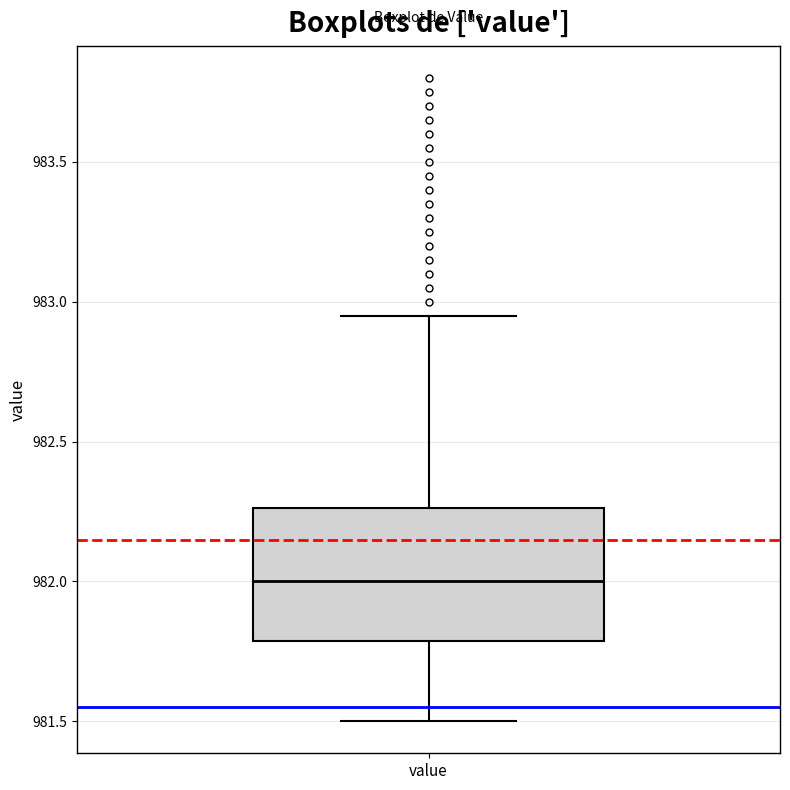

Transcribe this box plot: give where the median line is, the range the box spans, and where the two whiskers end, as read against the y-axis. The values are not printed on the chart, so give them approximately, as read against the axis.

median 982.00, box 981.80 to 982.25, whiskers 981.50 to 982.95